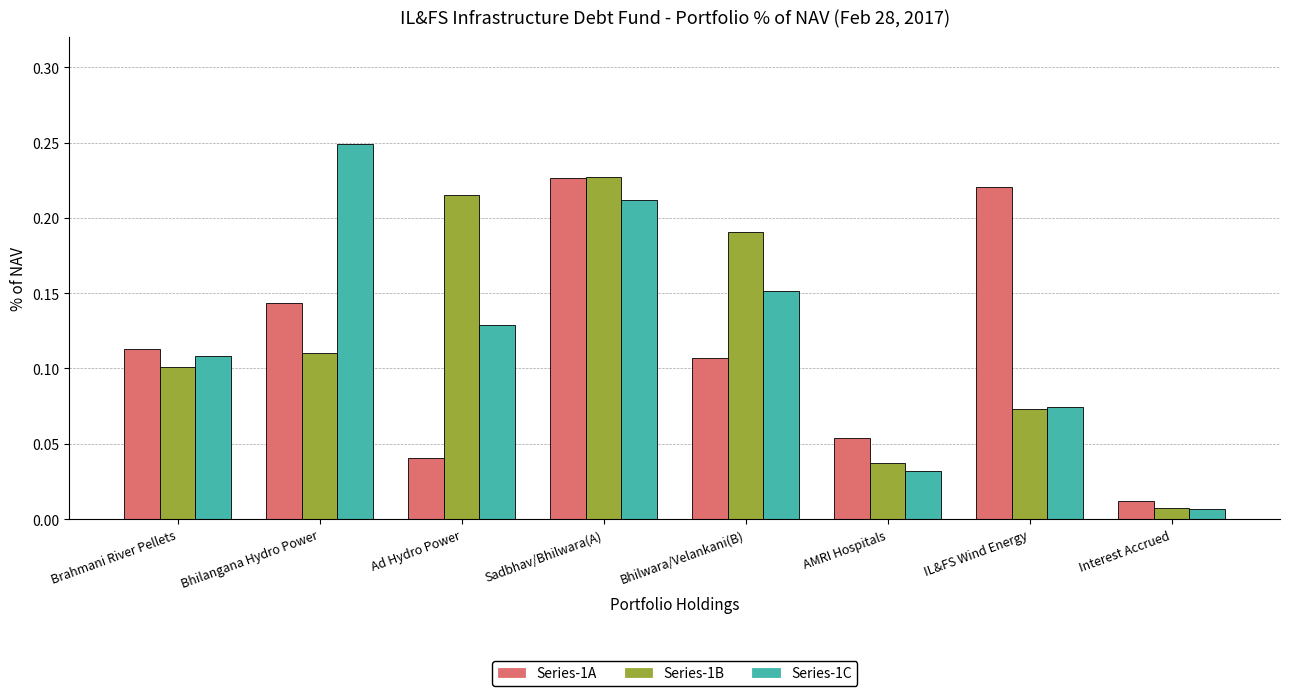

At which label is Series-1C closest to 0?

Interest Accrued